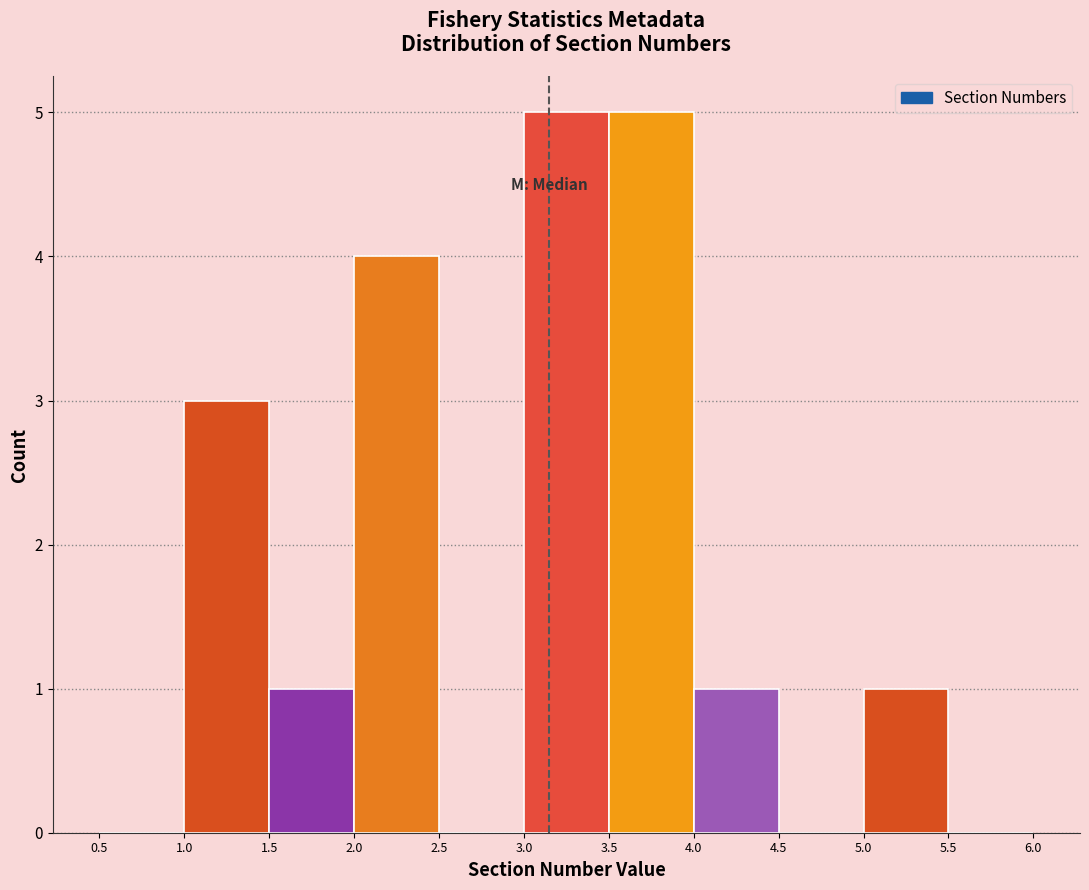

What is the height of the bar covering 4.0 to 4.5 on the x-axis? The values are not printed on the chart, so give them approximately, as read against the axis.

1